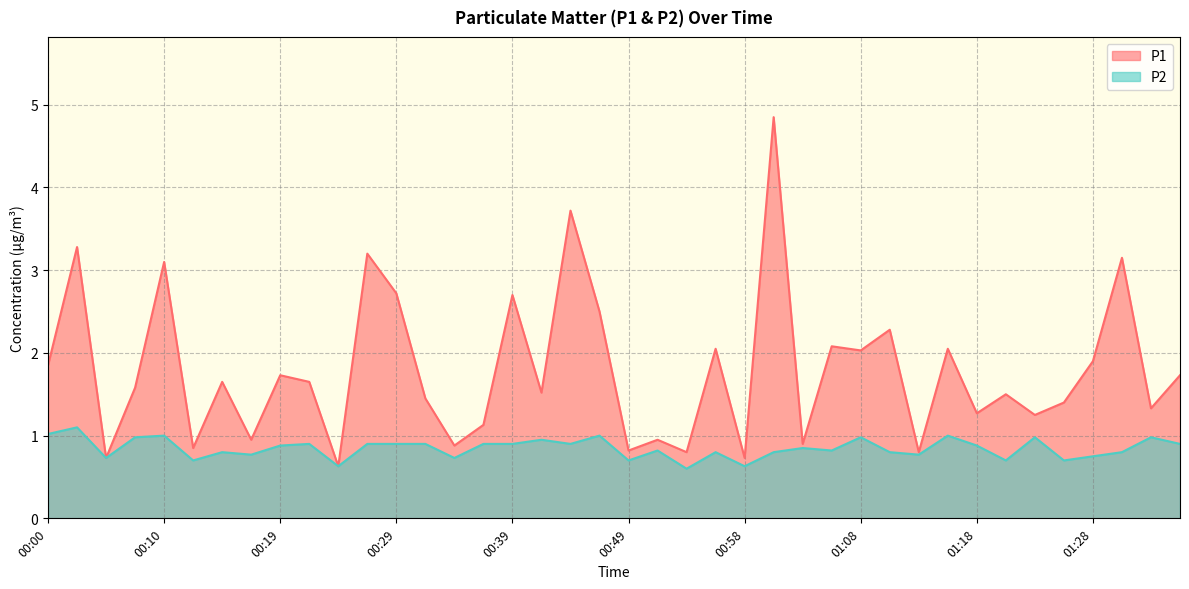

True or false: P1 and P2 cross at least once.

False